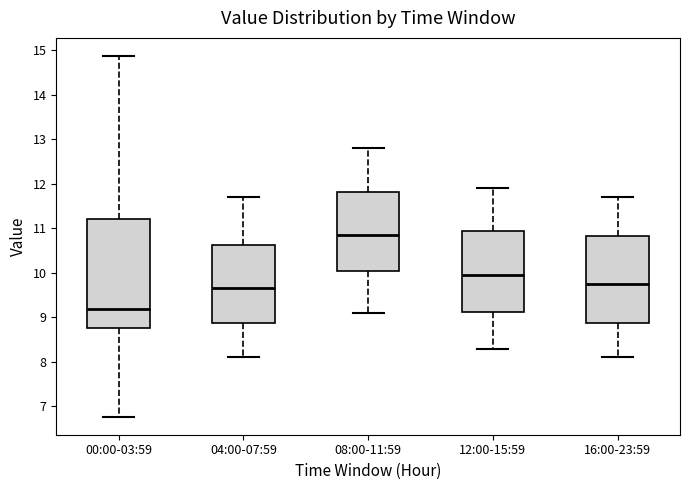

Comparing the boxes themselves (not the whiskers), which one is the tallest?

00:00-03:59